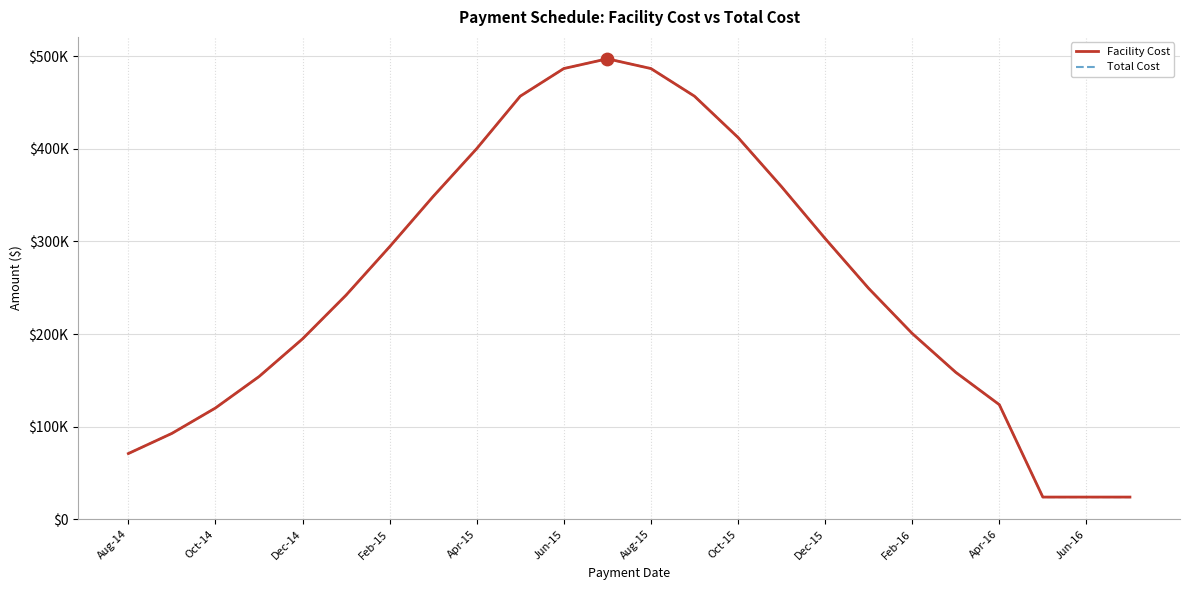

What are all the series names shown in the legend?

Facility Cost, Total Cost